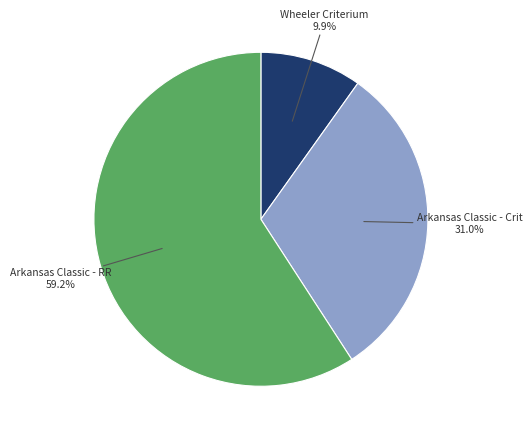

To the nearest percent, what portion does Arkansas Classic - Crit represent?

31%